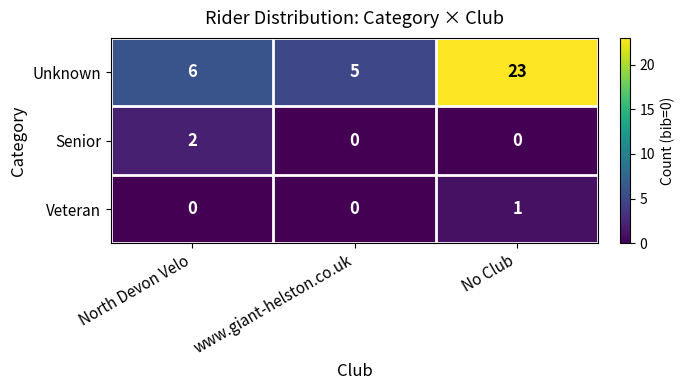

The Veteran series shows 0 at North Devon Velo. True or false?

True